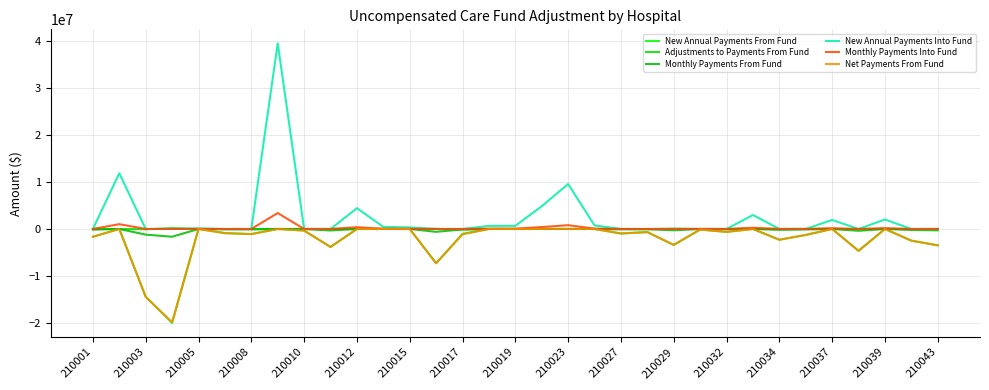

How many series are shown in this chart?

6